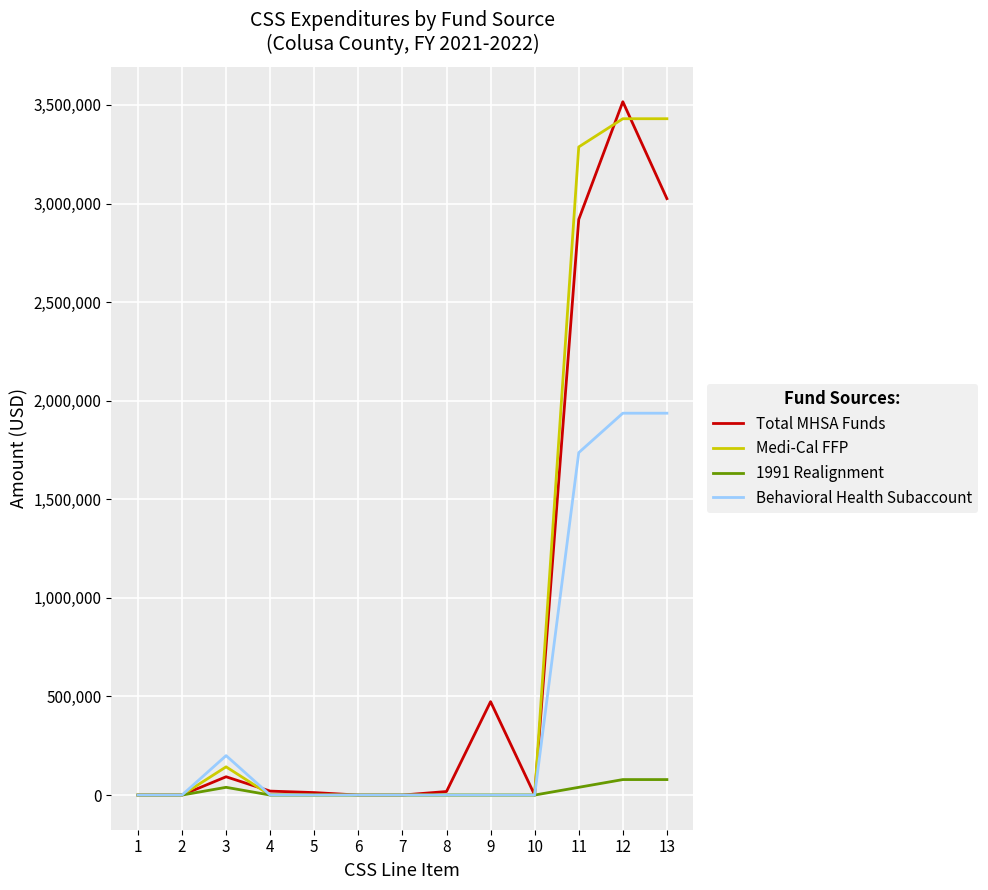

What are all the series names shown in the legend?

Total MHSA Funds, Medi-Cal FFP, 1991 Realignment, Behavioral Health Subaccount